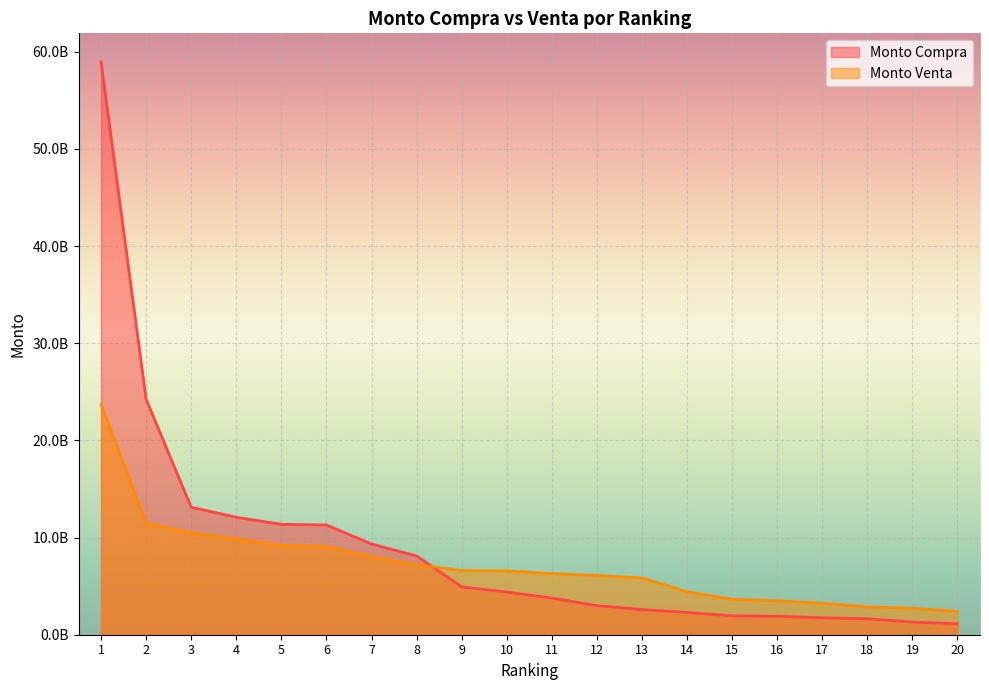

What is the average value of the Monto Venta series?

7160494919.0